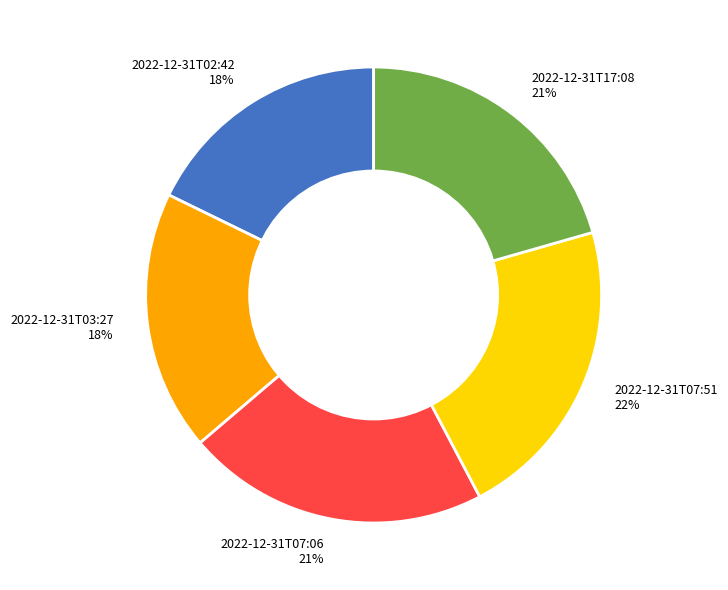

Is the sum of 2022-12-31T07:06 21% and 2022-12-31T03:27 18% greater than half?

No